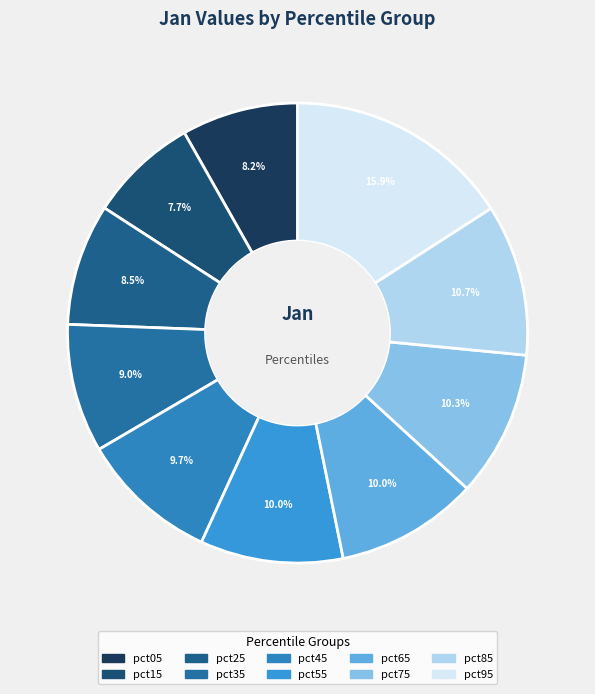

What portion of the pie excludes pct85?

89.3%